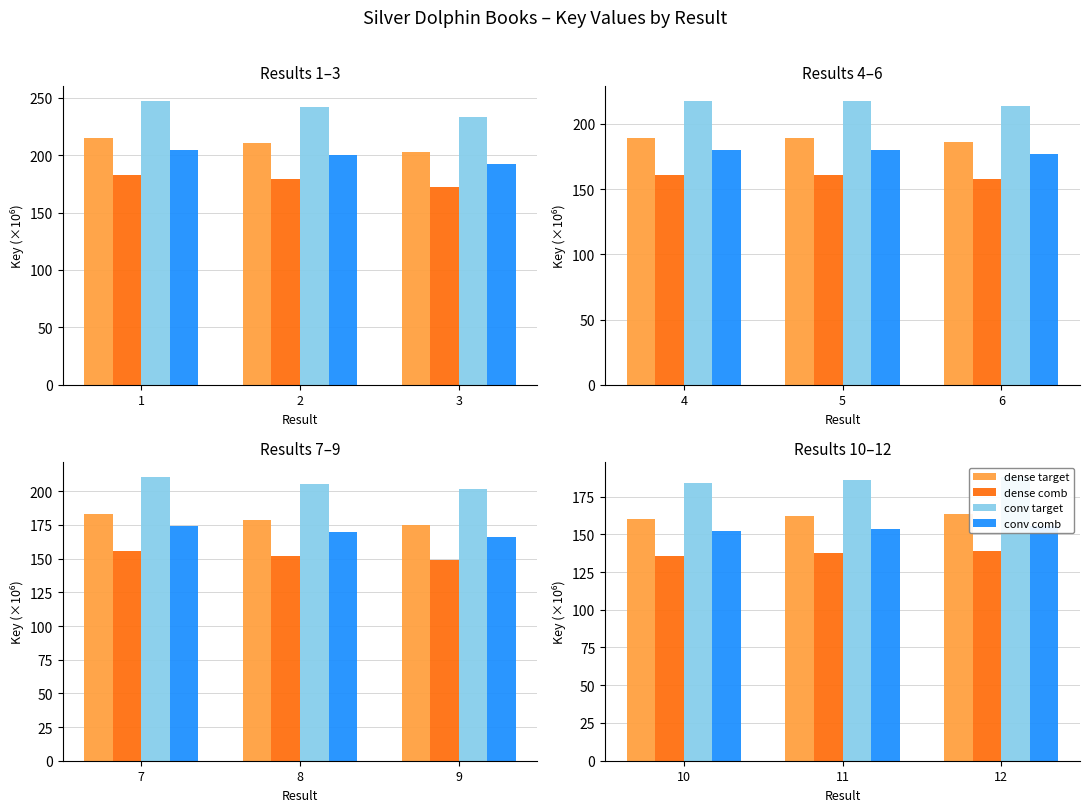

What are all the series names shown in the legend?

dense target, dense comb, conv target, conv comb